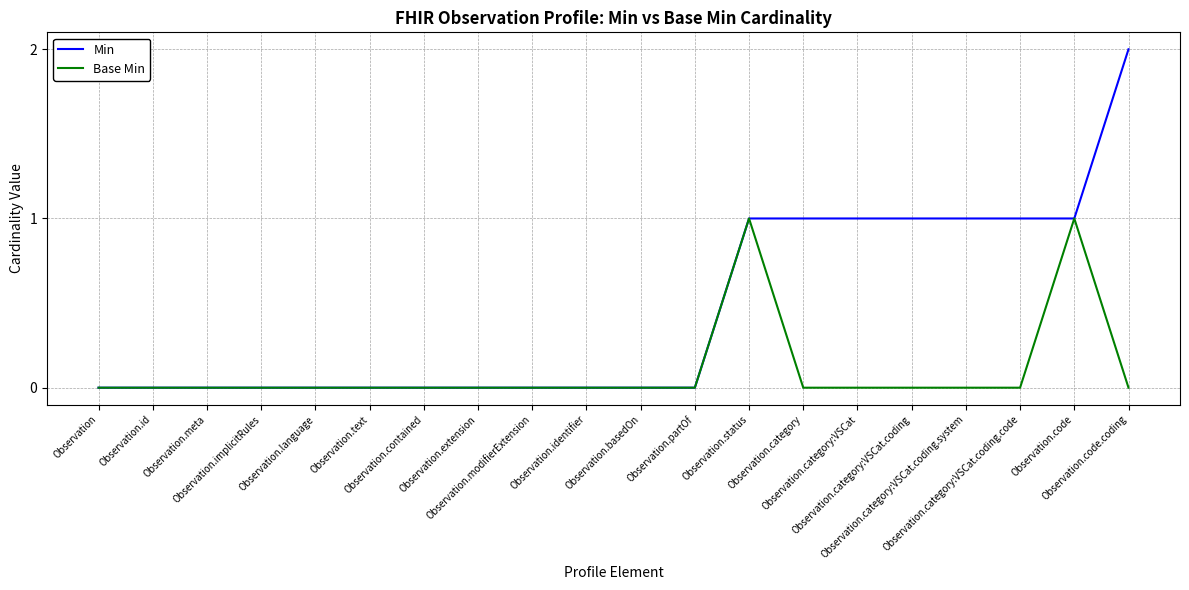

What are all the series names shown in the legend?

Min, Base Min